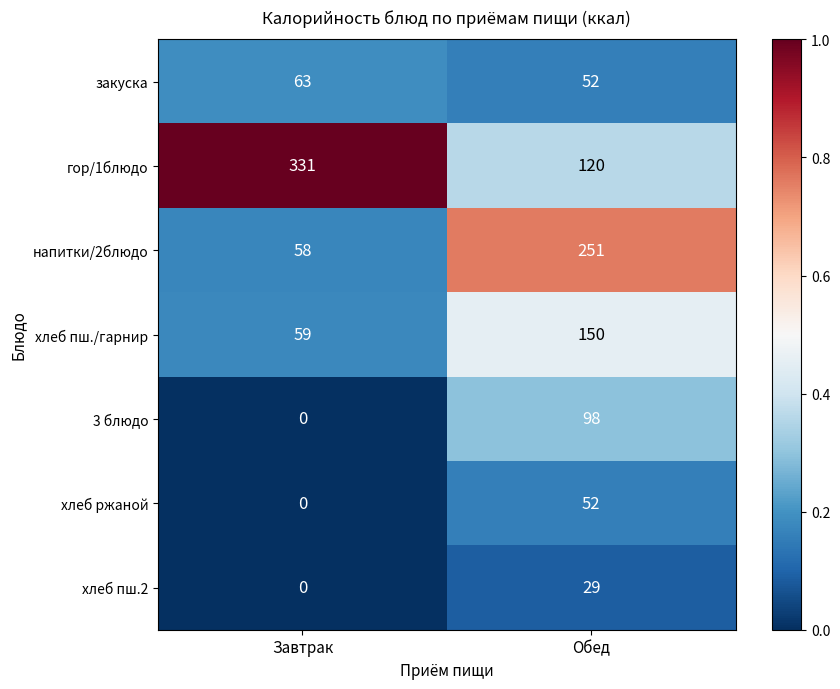

Reading right to left, list all the values displayed in this chart.

закуска: 52	63
гор/1блюдо: 120	331
напитки/2блюдо: 251	58
хлеб пш./гарнир: 150	59
3 блюдо: 98	0
хлеб ржаной: 52	0
хлеб пш.2: 29	0